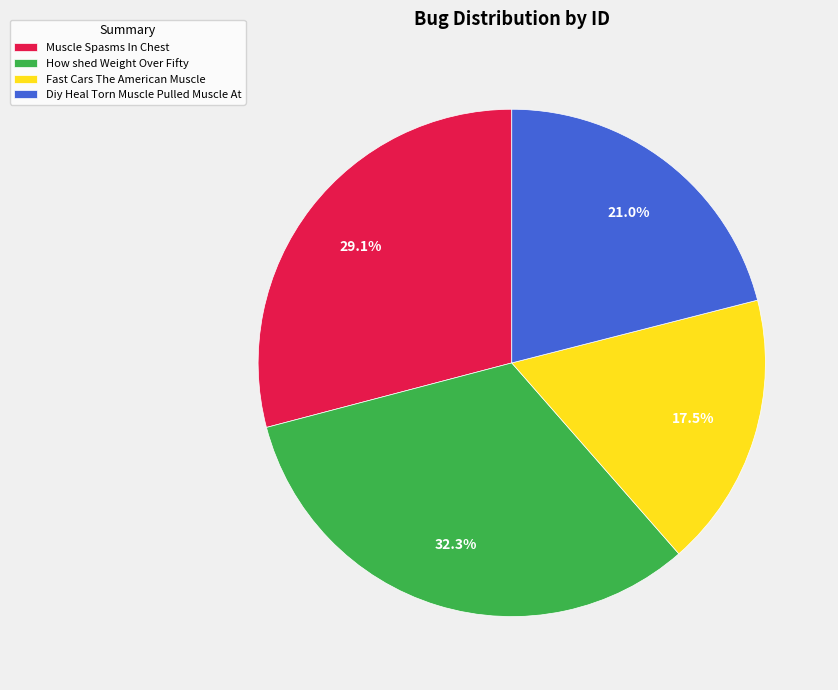

Rank the categories by value from lowest to highest.

Fast Cars The American Muscle, Diy Heal Torn Muscle Pulled Muscle At, Muscle Spasms In Chest, How shed Weight Over Fifty